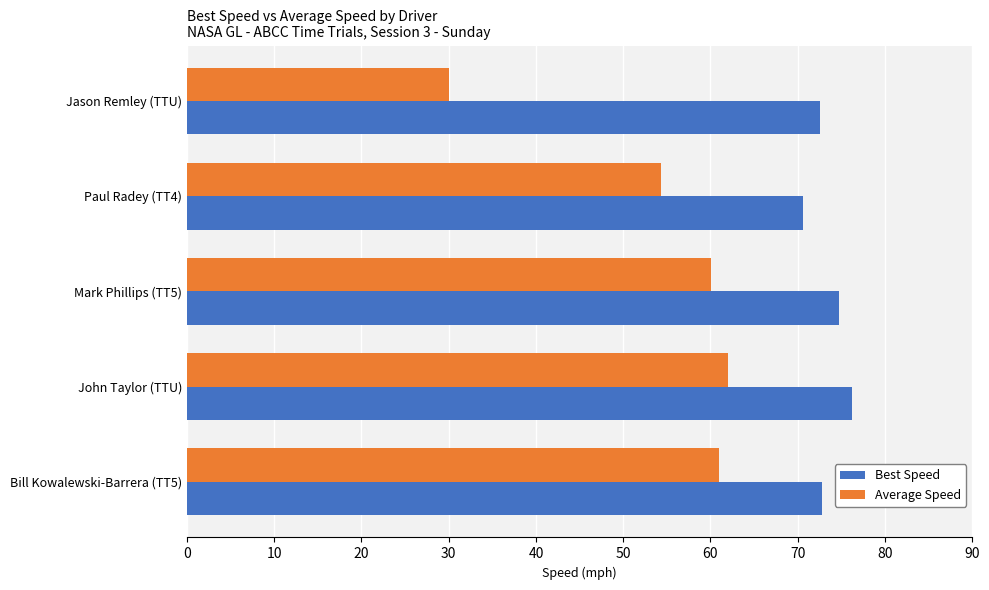

At Paul Radey (TT4), list the series in order from largest to smallest.

Best Speed, Average Speed